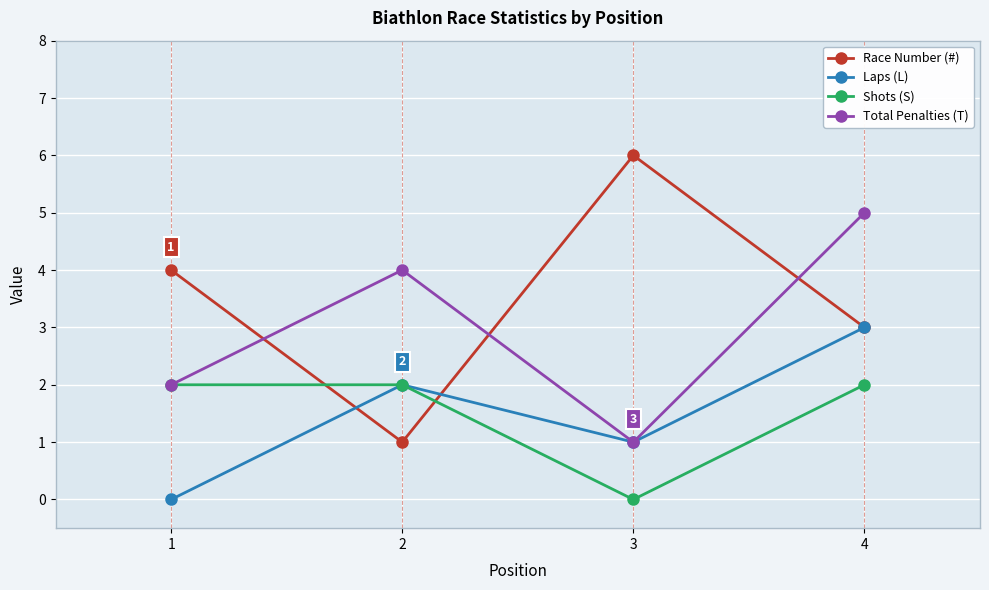

Does the chart have visible grid lines?

Yes